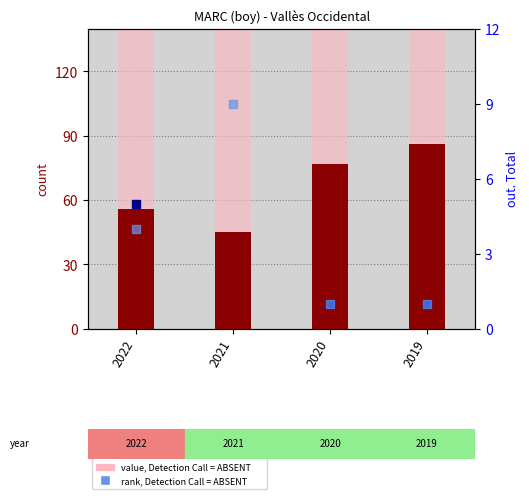

What is the total value across all series at 2020?

1148